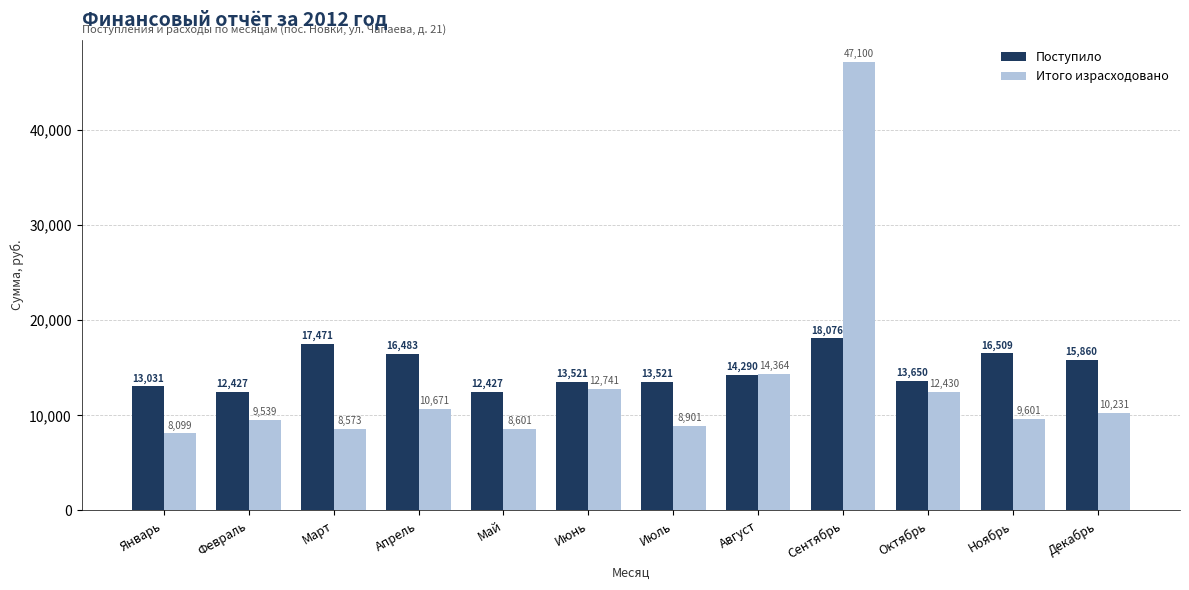

Which series has the largest range (max minus min)?

Итого израсходовано